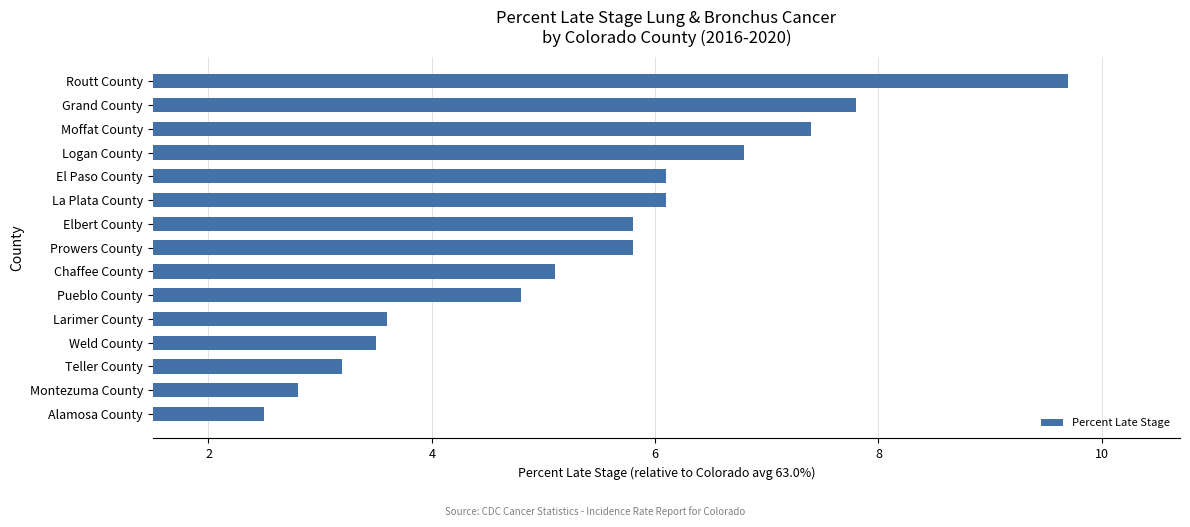

Approximately how many times larger is the value at Routt County compared to Grand County?

1.2